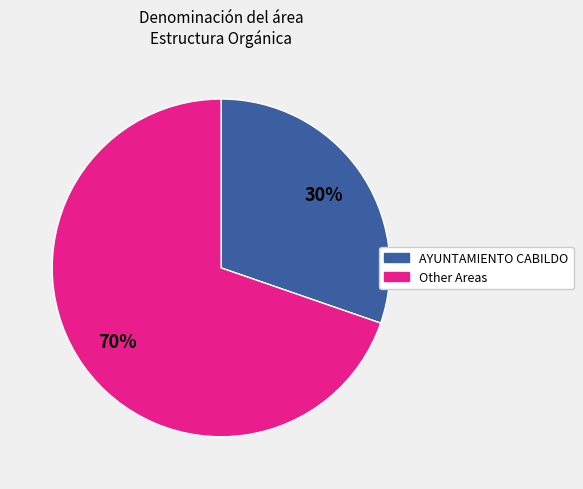

Does any single category account for the majority?

Yes